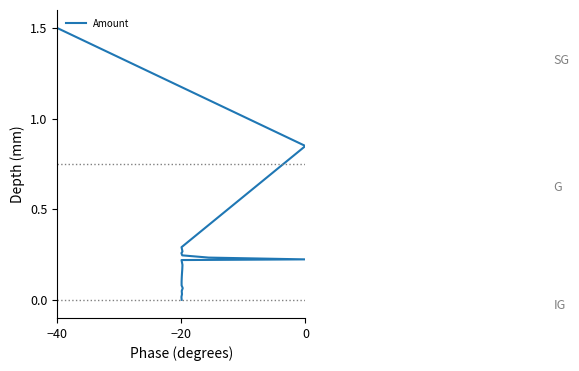

What is the value of the 11th point from the left?

0.2